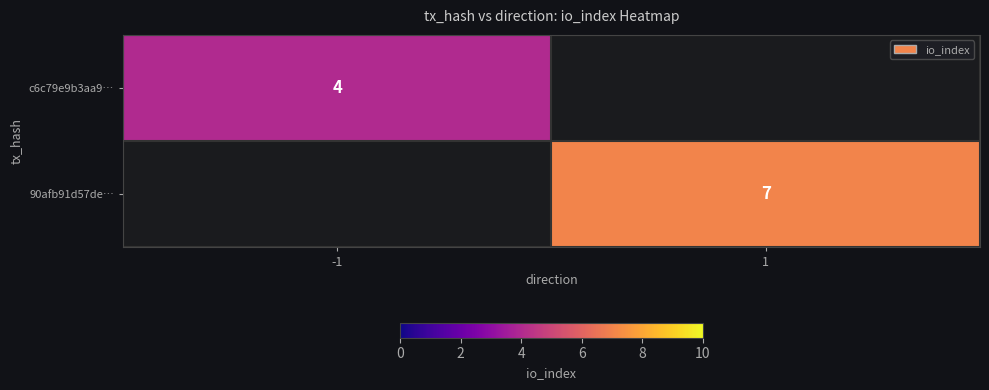

Which has a higher value, -1 or 1?

1